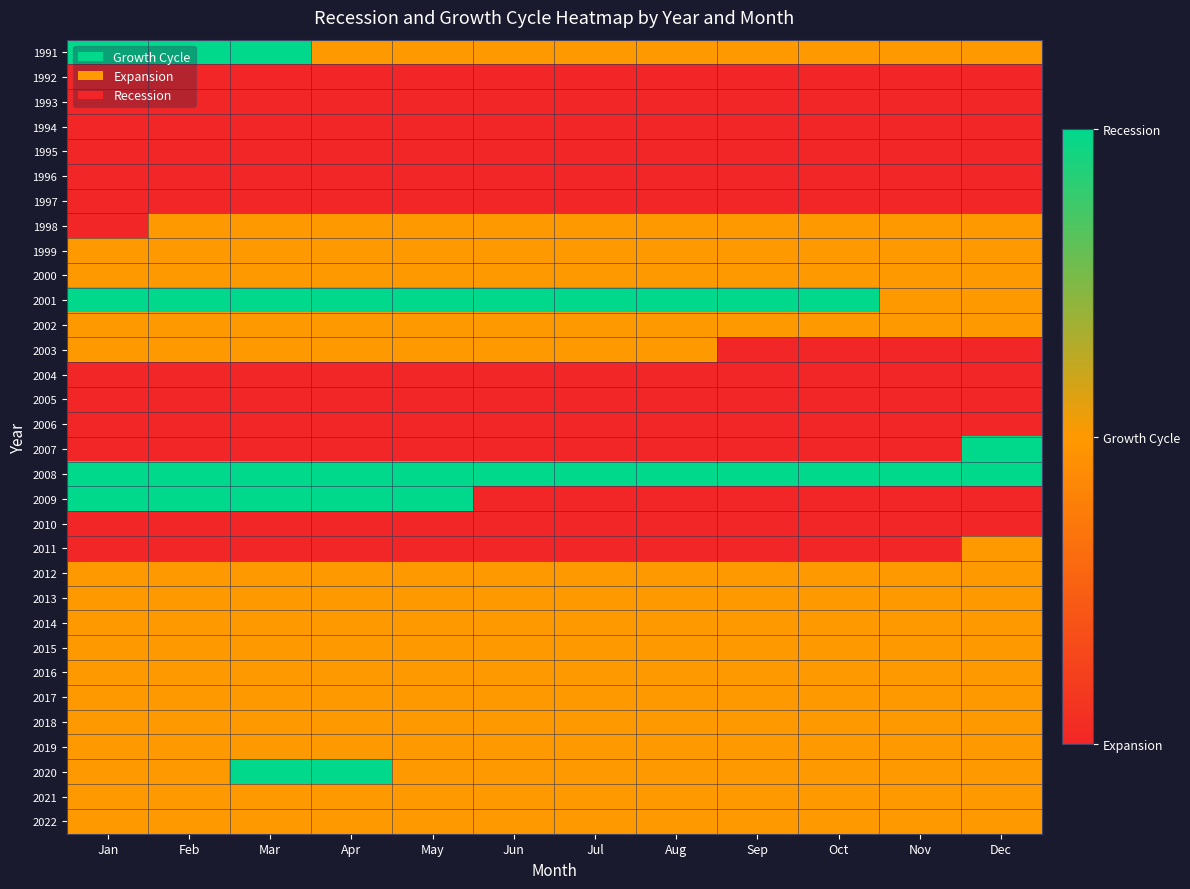

At how many categories does at least one series exceed 1?

12